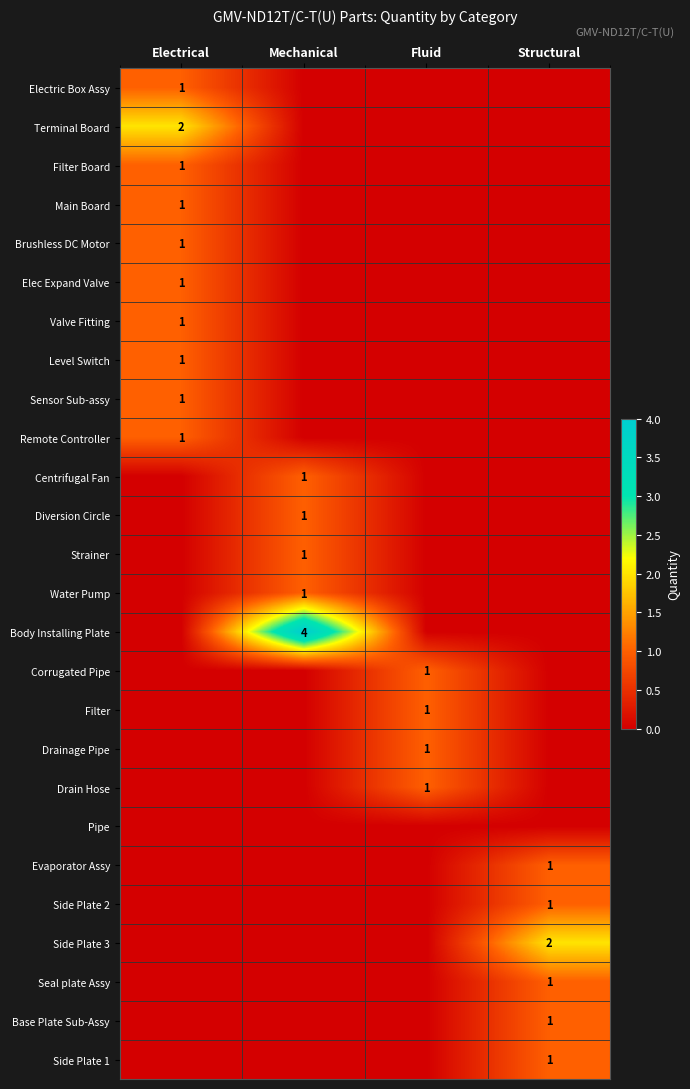

The value of Drain Hose at Fluid is 2. True or false?

False